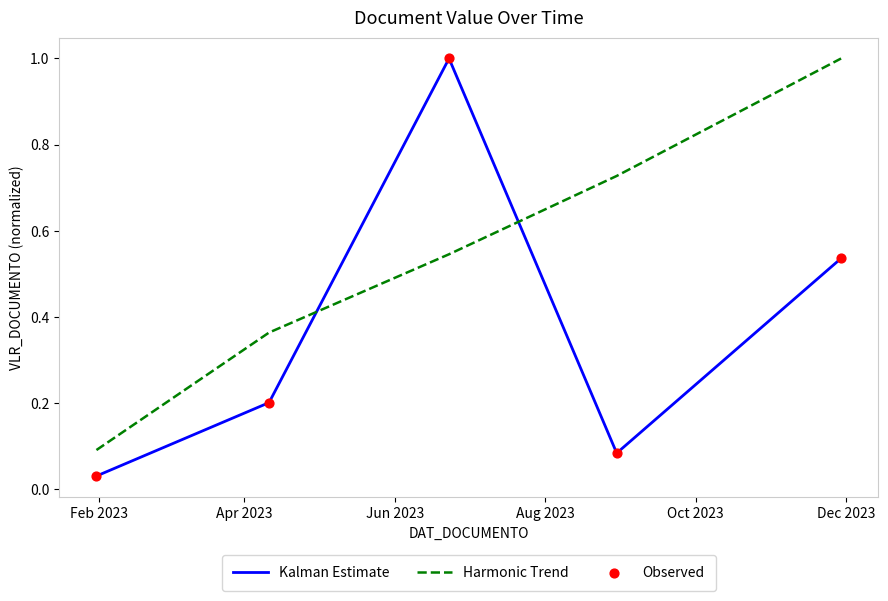

At how many categories does at least one series exceed 0?

5